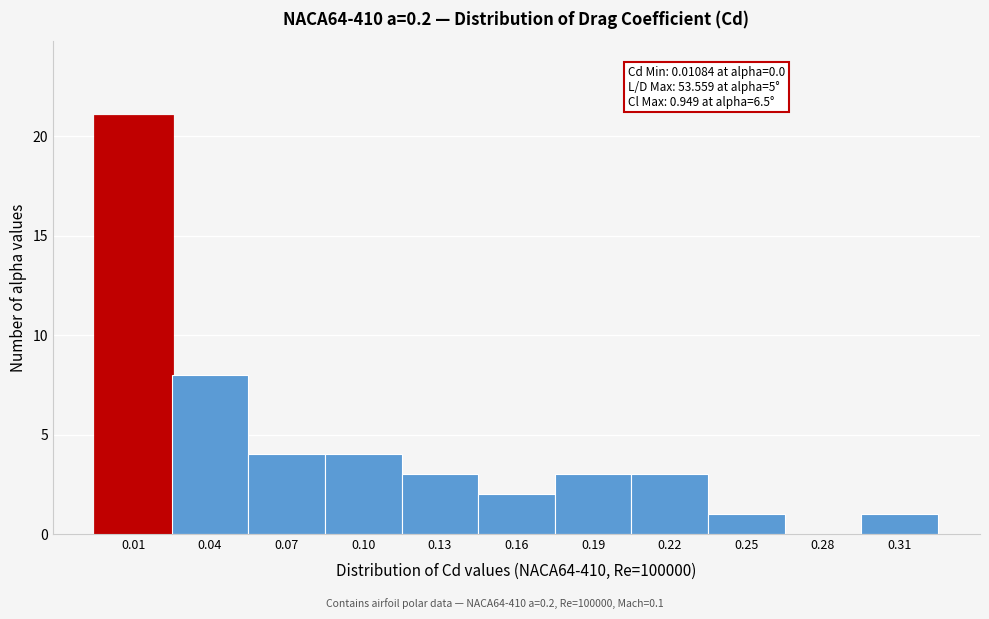

Reading right to left, what are all the values shown in this chart?

0.31=1	0.28=0	0.25=1	0.22=3	0.19=3	0.16=2	0.13=3	0.10=4	0.07=4	0.04=8	0.01=21